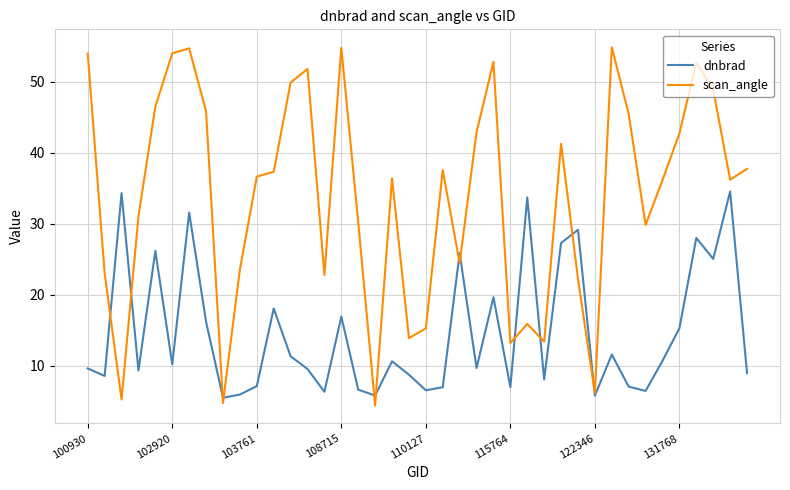

Which series has the largest range (max minus min)?

scan_angle